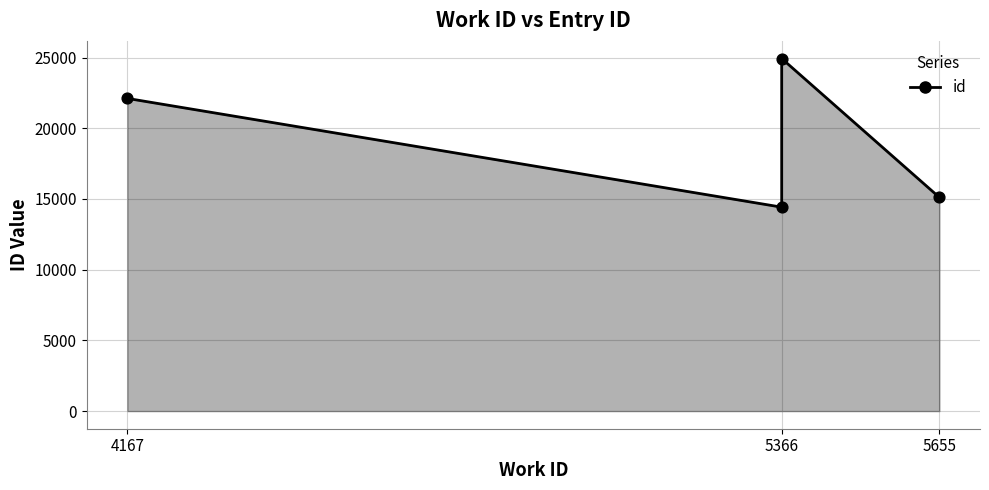

What is the change in value from 4167 to 5655?

-7000